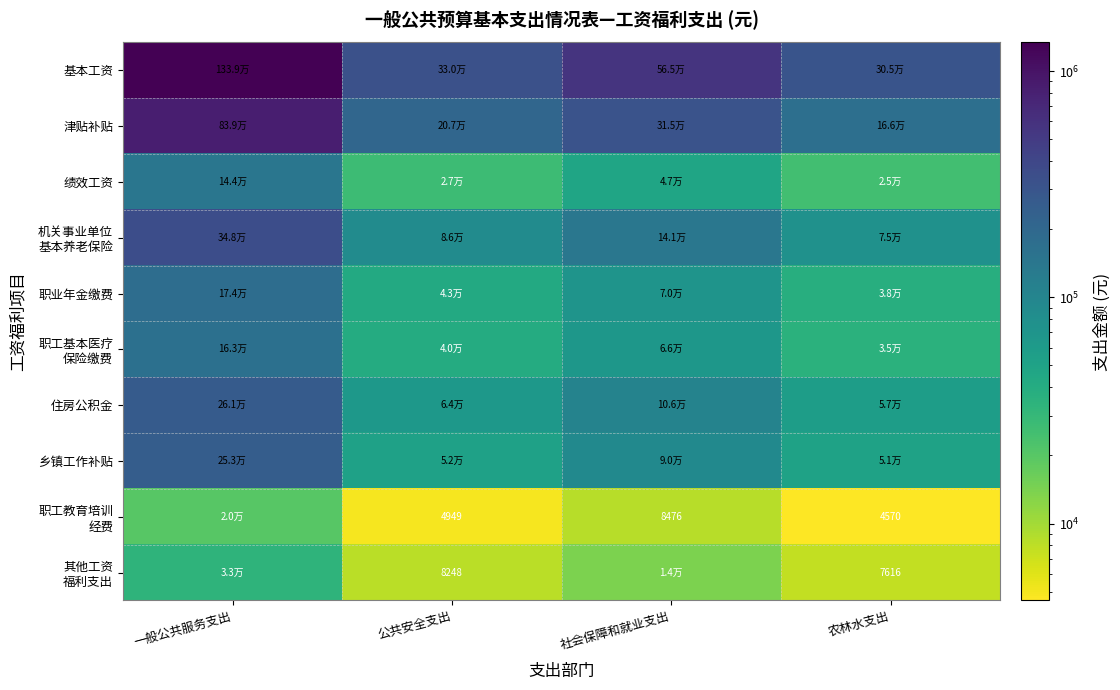

What is the smallest value displayed?

4569.8